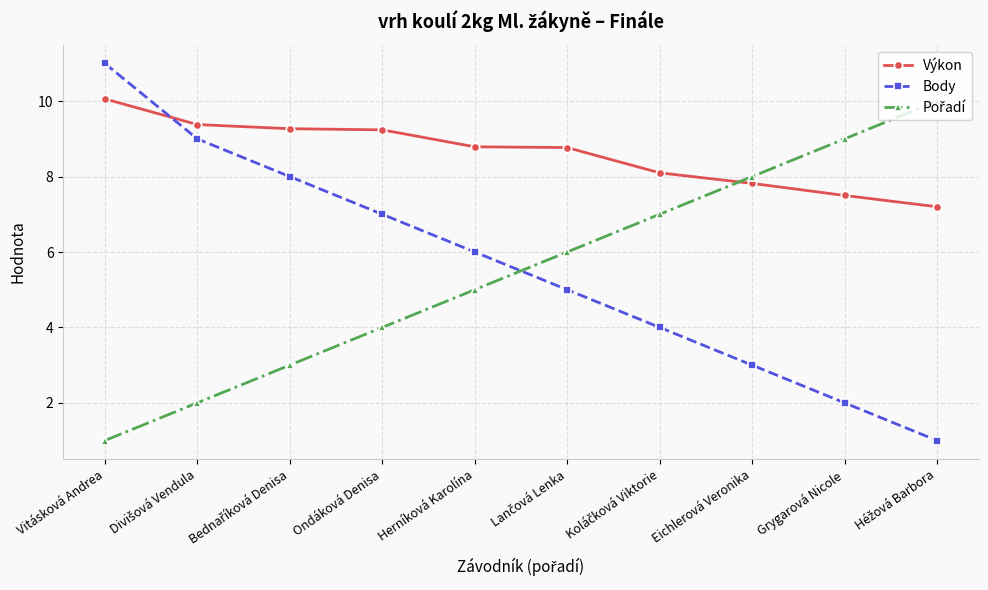

How many Body values are between 3 and 8?

6